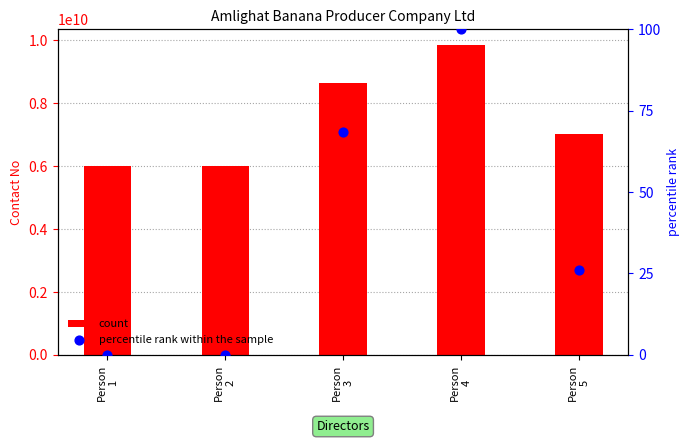

Which series has the largest Y range (max minus min)?

count